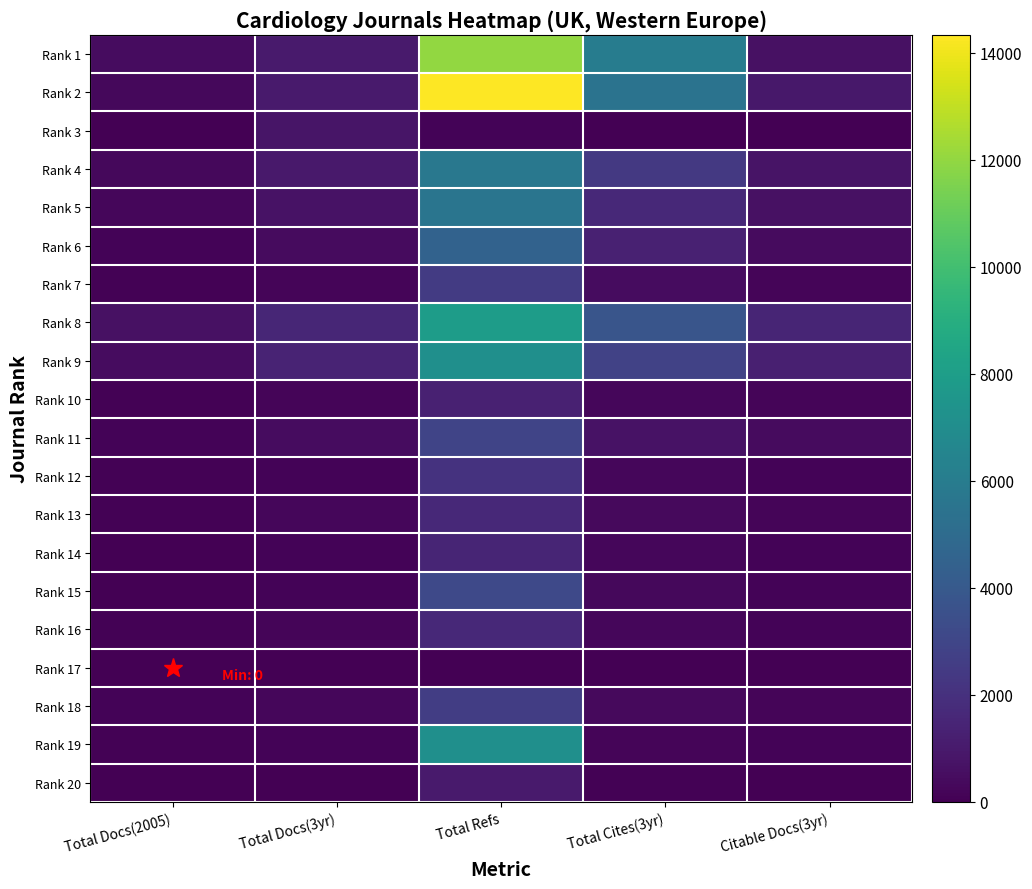

Which category has the highest value across all series?

Total Refs